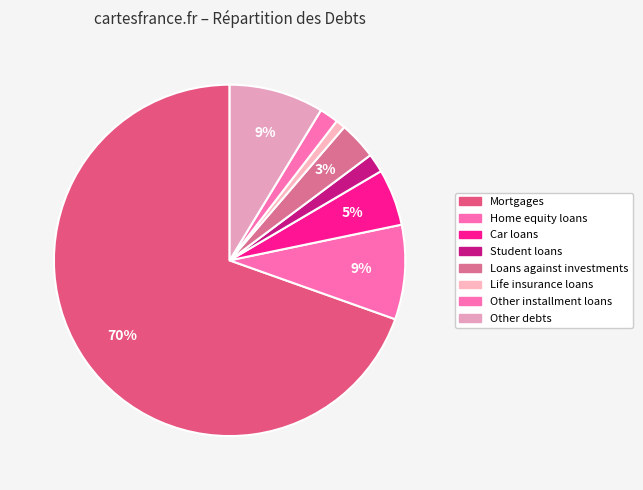

How many slices are in this pie chart?

8